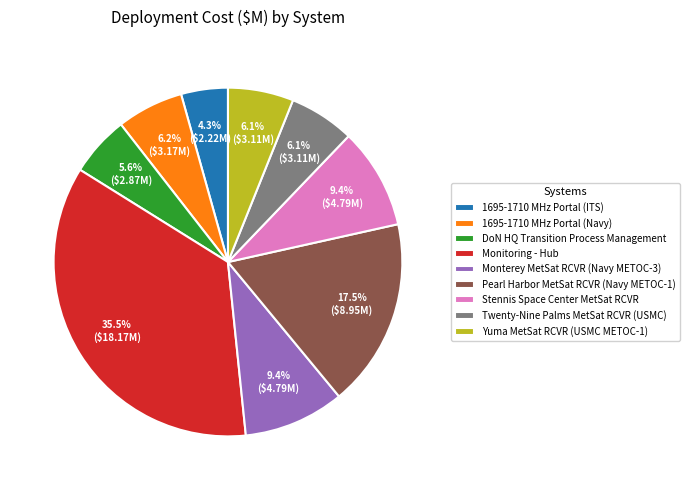

How many slices are in this pie chart?

9